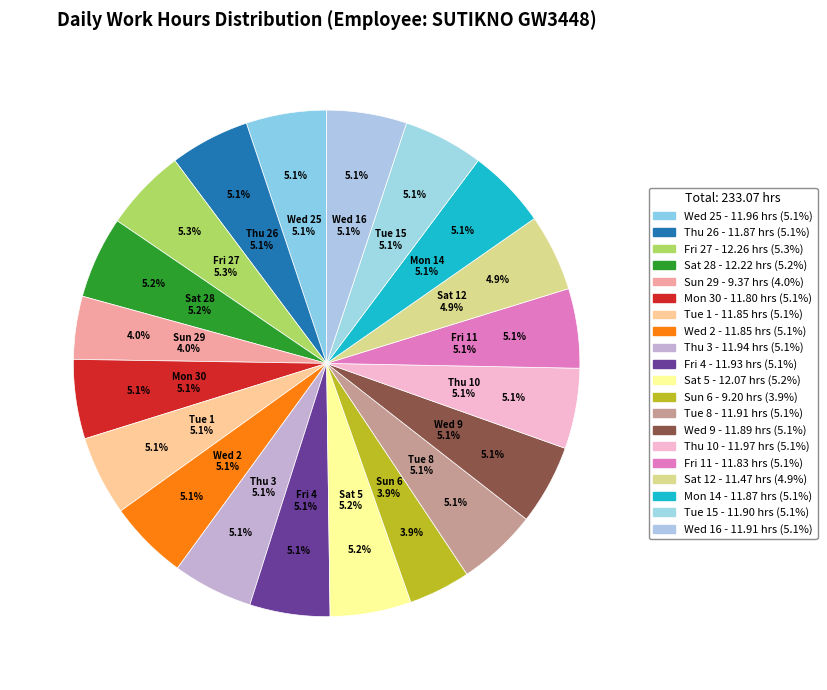

True or false: Sat 12 accounts for 5% of the total.

True